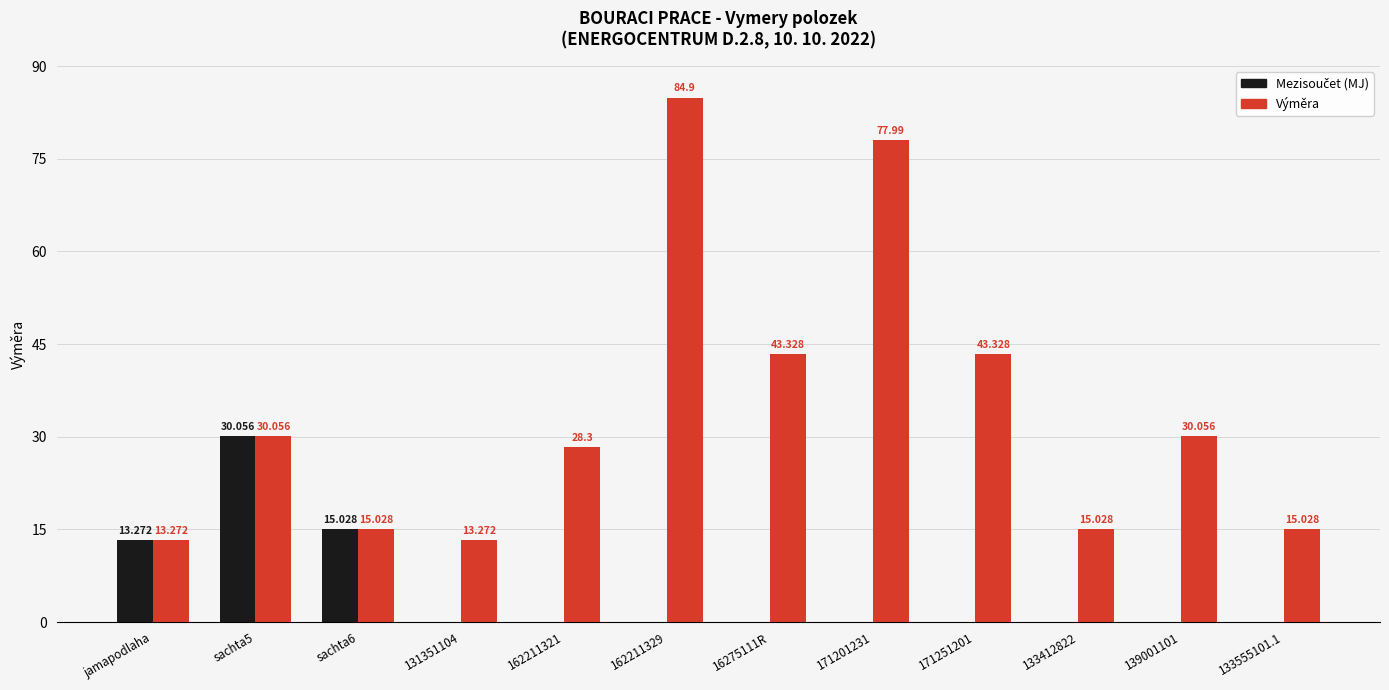

Which series changed the most between 139001101 and 133555101.1?

Výměra